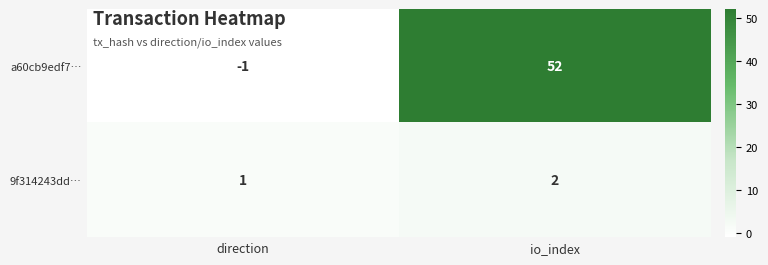

Reading left to right, transcribe all the data shown in this chart.

a60cb9edf7…: -1	52
9f314243dd…: 1	2